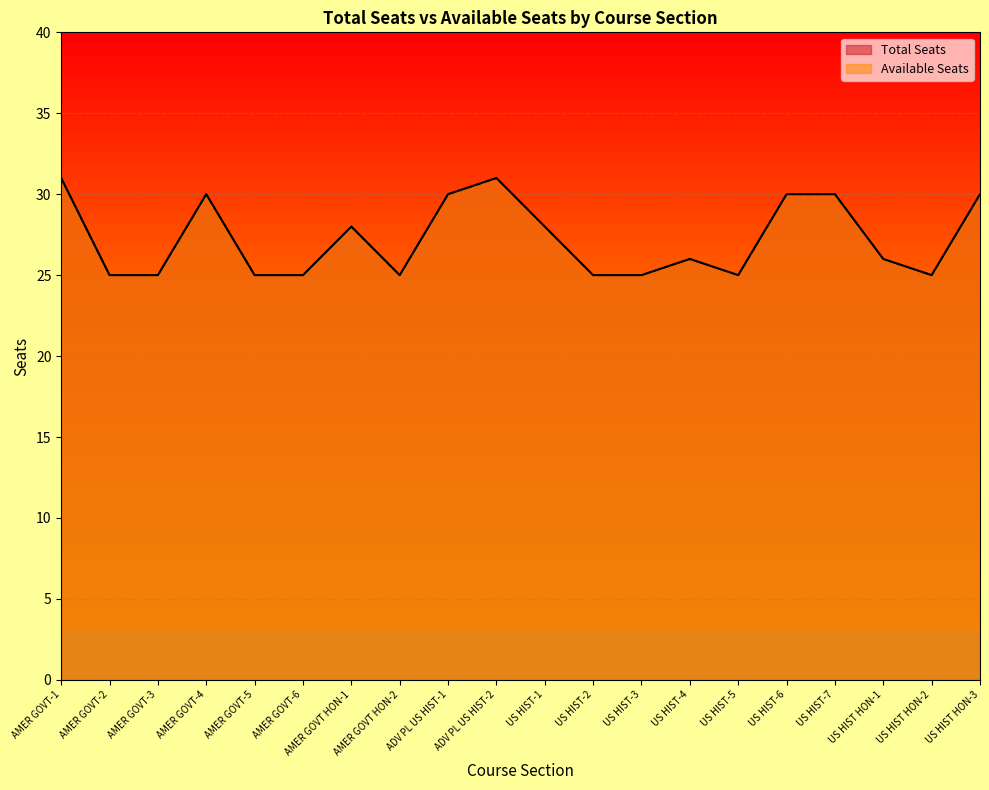

What is the sum of all Total Seats values?

545